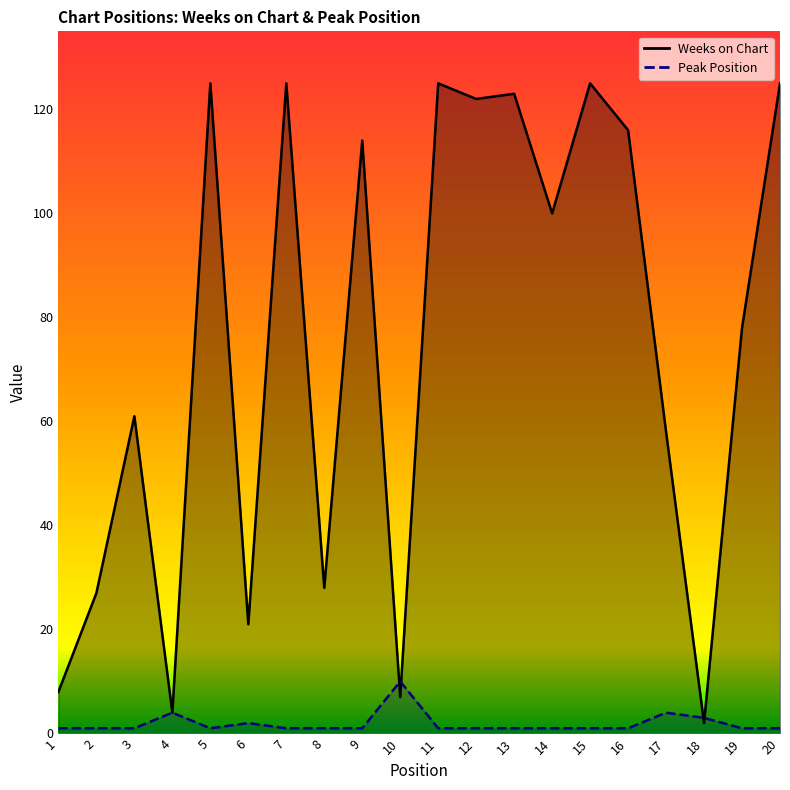

Between 10 and 13, which series saw the biggest shift?

Weeks on Chart